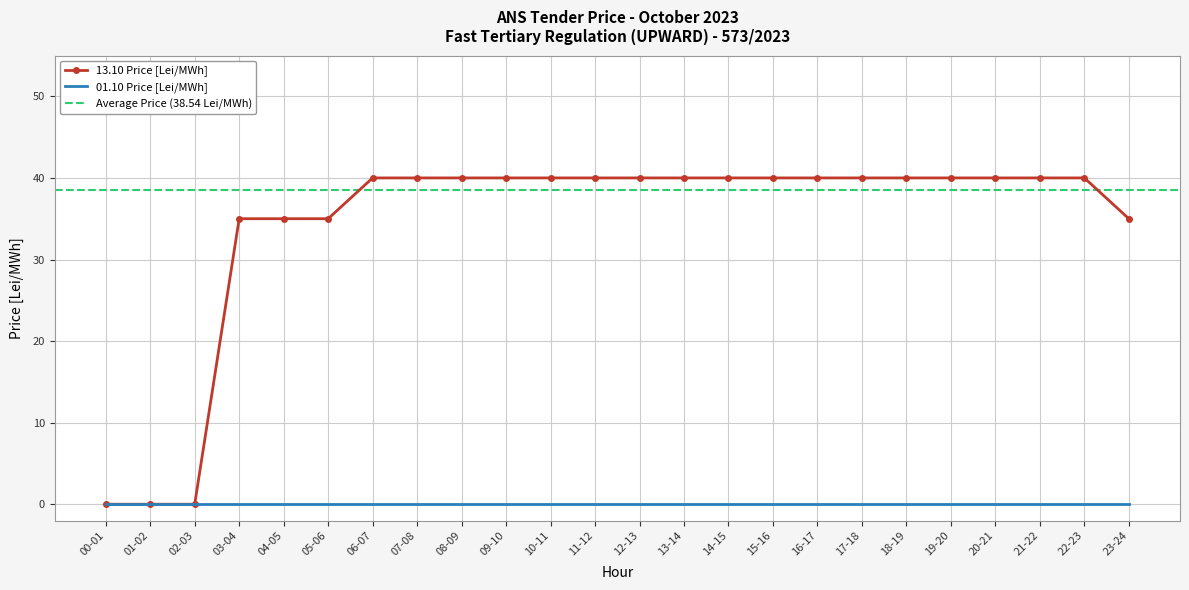

What is the change in value from 05-06 to 07-08?

+5